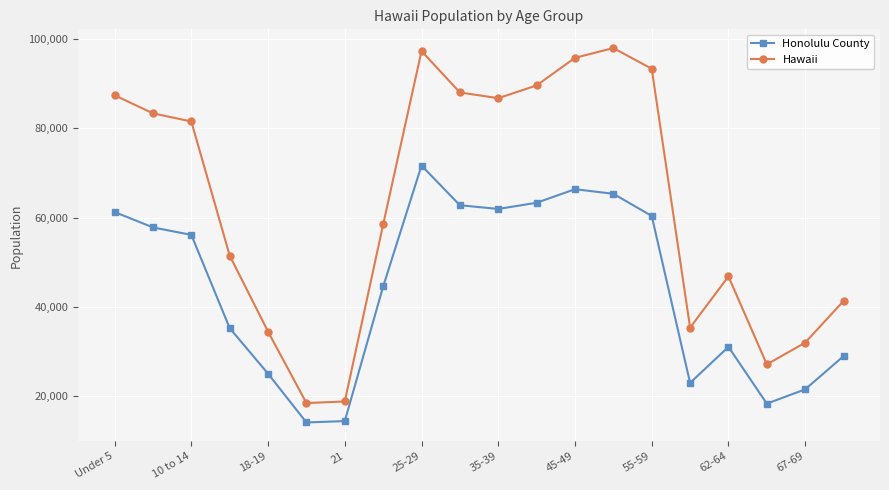

How many distinct data groups are displayed?

2